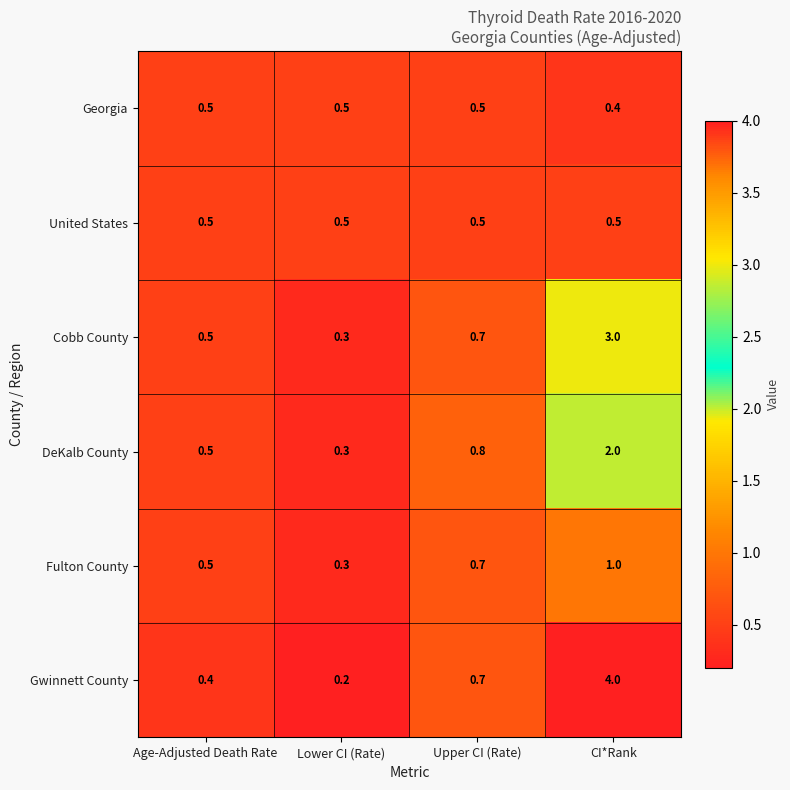

What is the sum of the Fulton County values at Age-Adjusted Death Rate and Upper CI (Rate)?

1.2